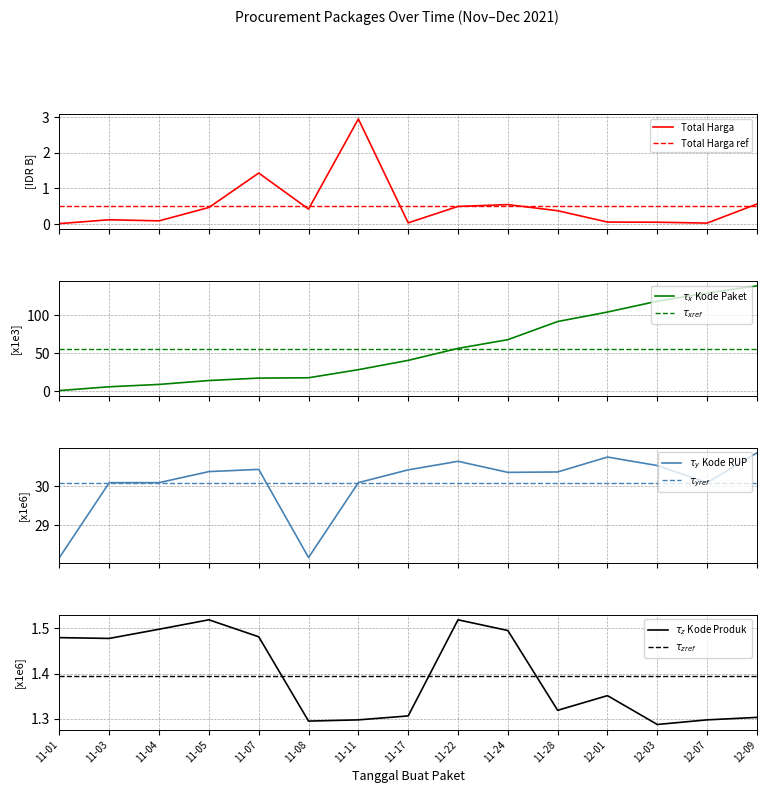

What is the sum of all total_harga values?

7.6